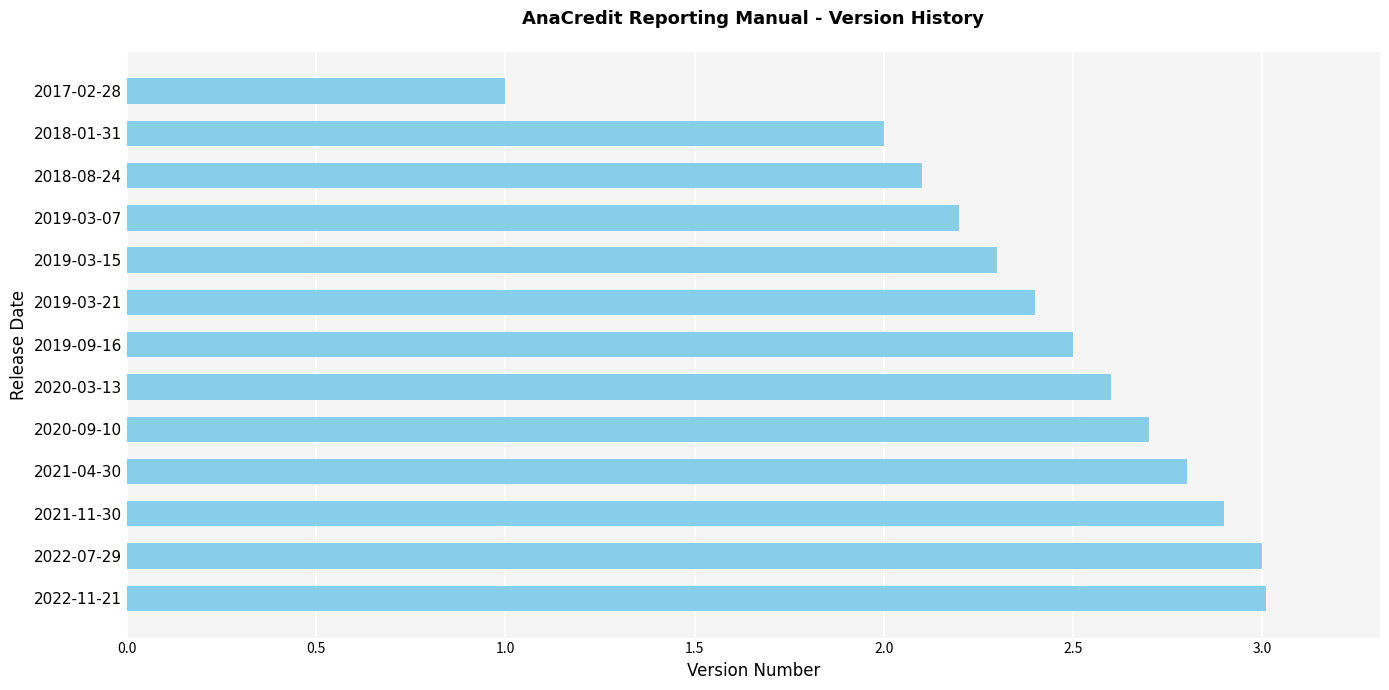

Where is the data nearest to the value 2?

2018-01-31